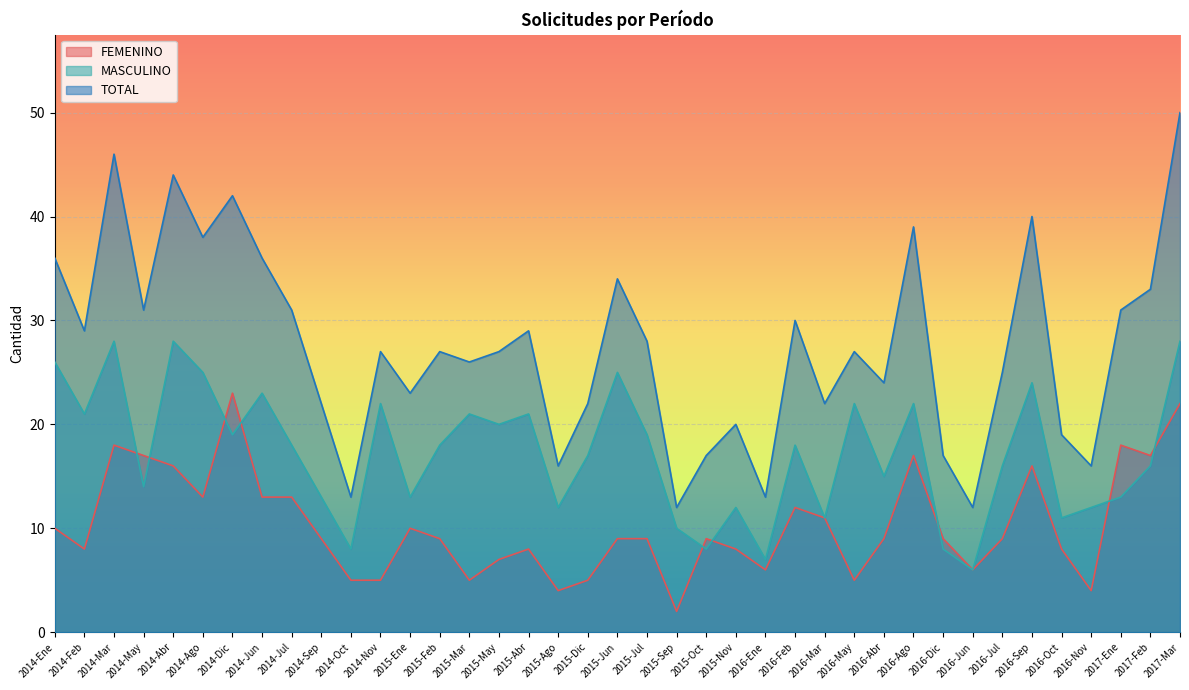

How many lines are shown in the chart?

3